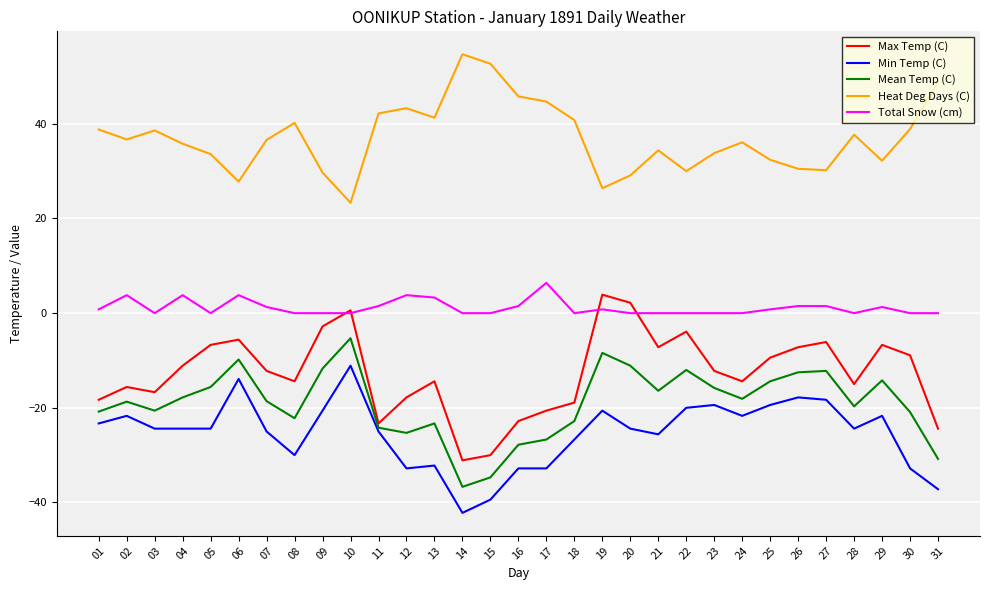

Which label corresponds to the largest value in the chart?

14